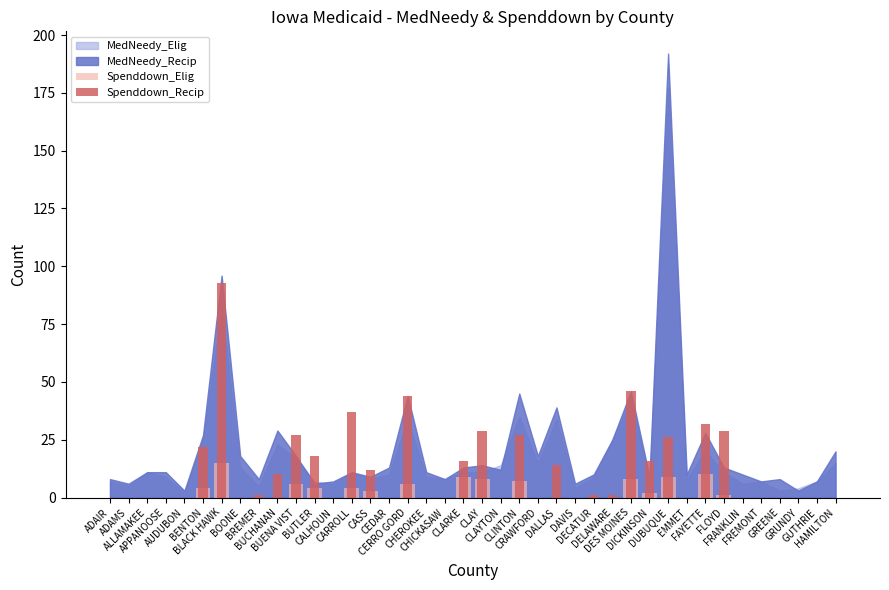

What is the difference between the highest and lowest values at DALLAS?

14